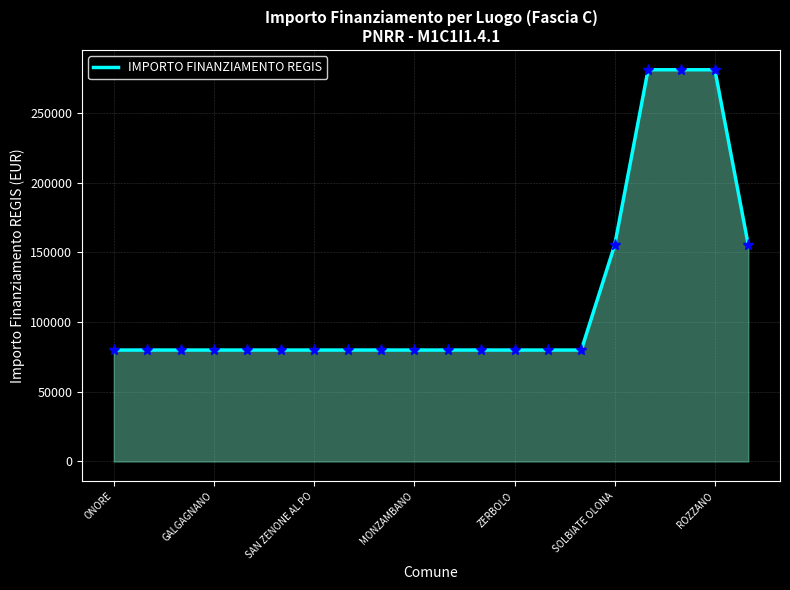

What is the greatest value displayed?

280932